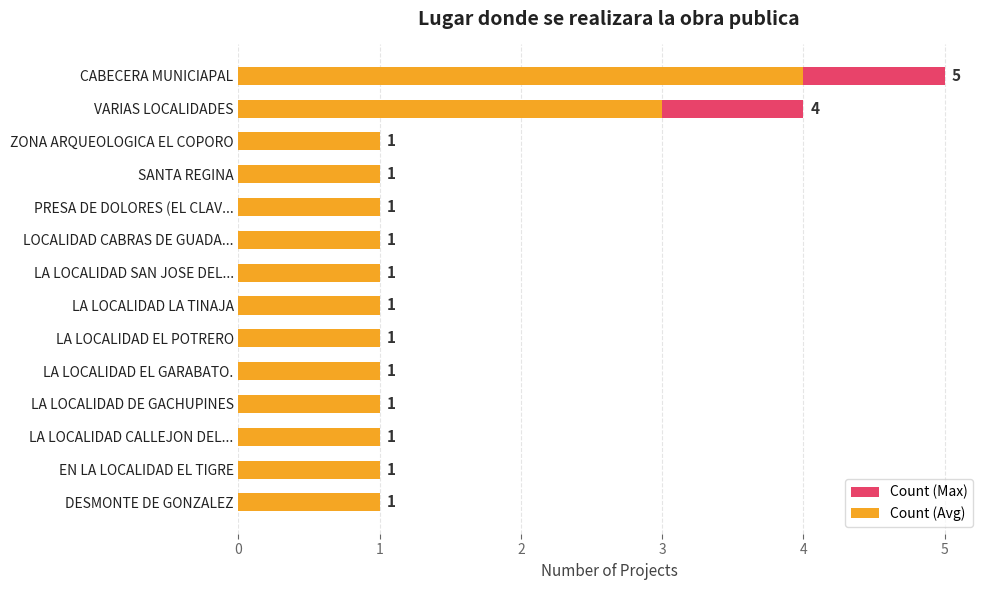

What is the sum of the Count (Max) values at SANTA REGINA and LA LOCALIDAD EL POTRERO?

2